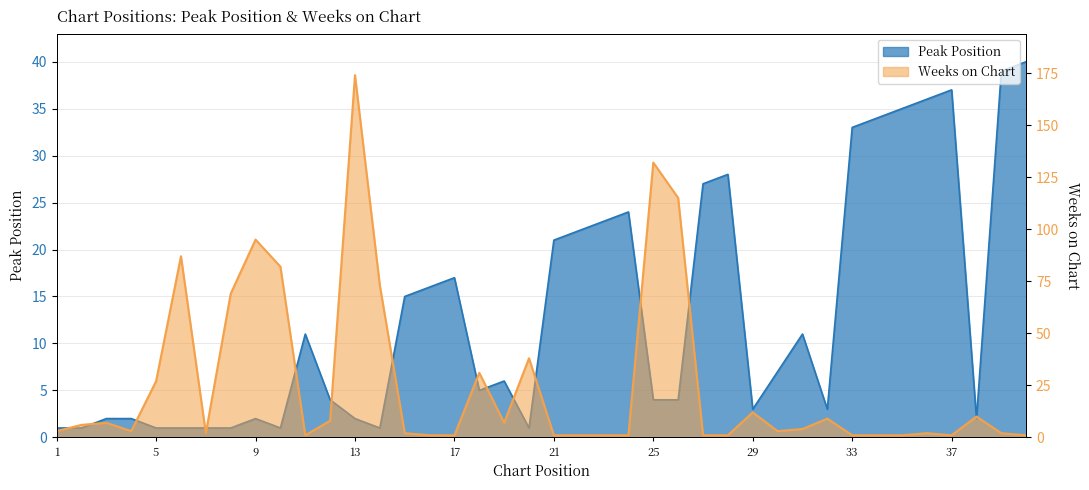

Which series changed the most between 10 and 26?

Weeks on Chart